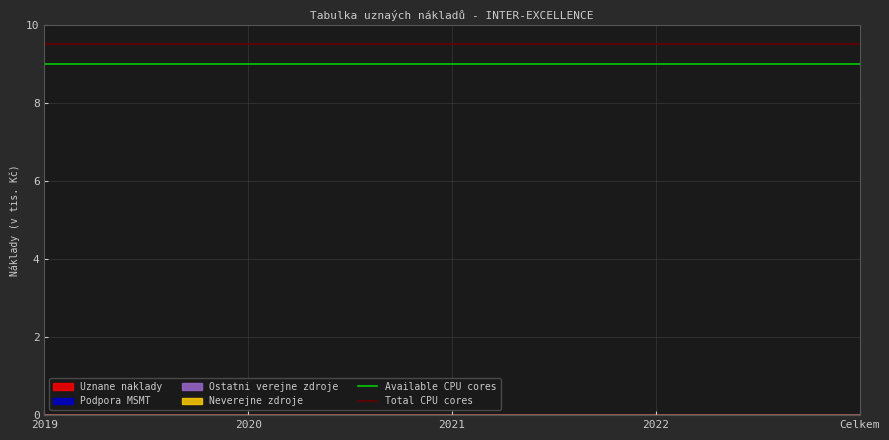

Which series has the largest total across all categories?

Total CPU cores